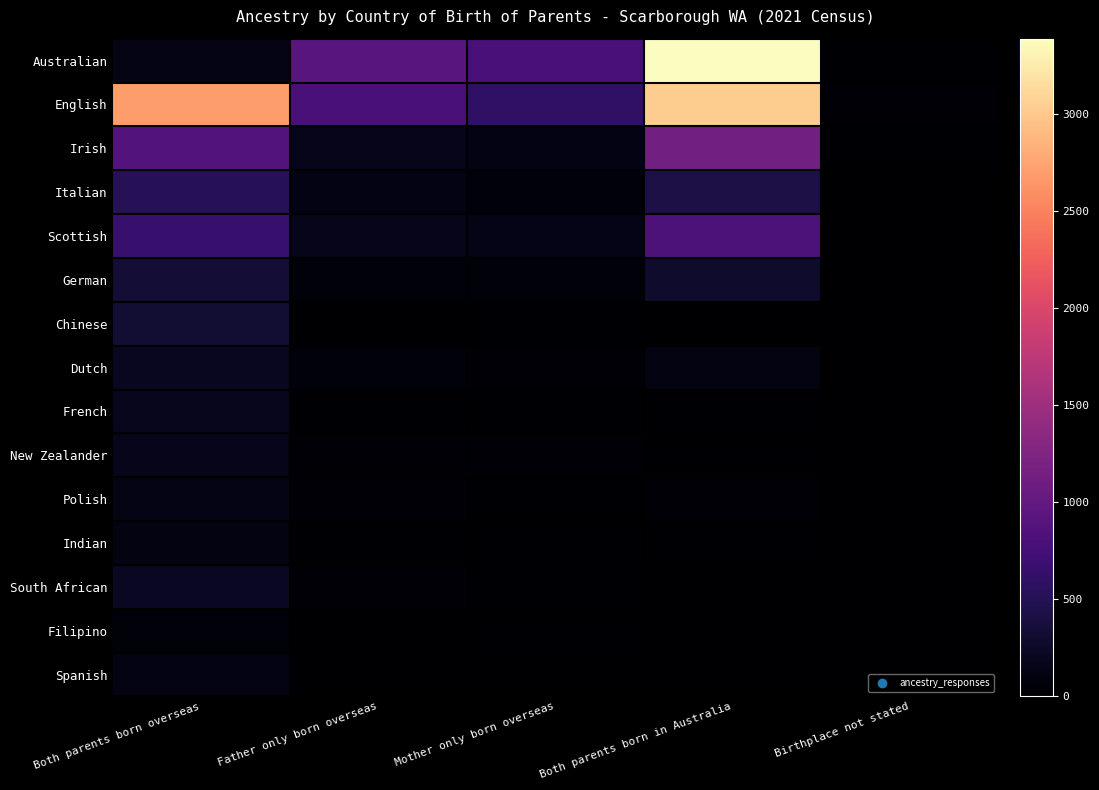

Reading right to left, transcribe all the data shown in this chart.

Australian: Birthplace not stated=20	Both parents born in Australia=3387	Mother only born overseas=790	Father only born overseas=913	Both parents born overseas=137
English: Birthplace not stated=46	Both parents born in Australia=3039	Mother only born overseas=607	Father only born overseas=802	Both parents born overseas=2698
Irish: Birthplace not stated=20	Both parents born in Australia=1136	Mother only born overseas=123	Father only born overseas=169	Both parents born overseas=874
Italian: Birthplace not stated=3	Both parents born in Australia=425	Mother only born overseas=72	Father only born overseas=129	Both parents born overseas=519
Scottish: Birthplace not stated=8	Both parents born in Australia=823	Mother only born overseas=152	Father only born overseas=163	Both parents born overseas=652
German: Birthplace not stated=0	Both parents born in Australia=282	Mother only born overseas=58	Father only born overseas=65	Both parents born overseas=336
Chinese: Birthplace not stated=0	Both parents born in Australia=12	Mother only born overseas=25	Father only born overseas=9	Both parents born overseas=327
Dutch: Birthplace not stated=0	Both parents born in Australia=108	Mother only born overseas=40	Father only born overseas=54	Both parents born overseas=203
French: Birthplace not stated=0	Both parents born in Australia=22	Mother only born overseas=19	Father only born overseas=14	Both parents born overseas=190
New Zealander: Birthplace not stated=0	Both parents born in Australia=18	Mother only born overseas=38	Father only born overseas=48	Both parents born overseas=161
Polish: Birthplace not stated=0	Both parents born in Australia=51	Mother only born overseas=19	Father only born overseas=27	Both parents born overseas=142
Indian: Birthplace not stated=4	Both parents born in Australia=16	Mother only born overseas=17	Father only born overseas=15	Both parents born overseas=118
South African: Birthplace not stated=0	Both parents born in Australia=6	Mother only born overseas=19	Father only born overseas=38	Both parents born overseas=216
Filipino: Birthplace not stated=0	Both parents born in Australia=8	Mother only born overseas=23	Father only born overseas=0	Both parents born overseas=65
Spanish: Birthplace not stated=0	Both parents born in Australia=9	Mother only born overseas=8	Father only born overseas=6	Both parents born overseas=122